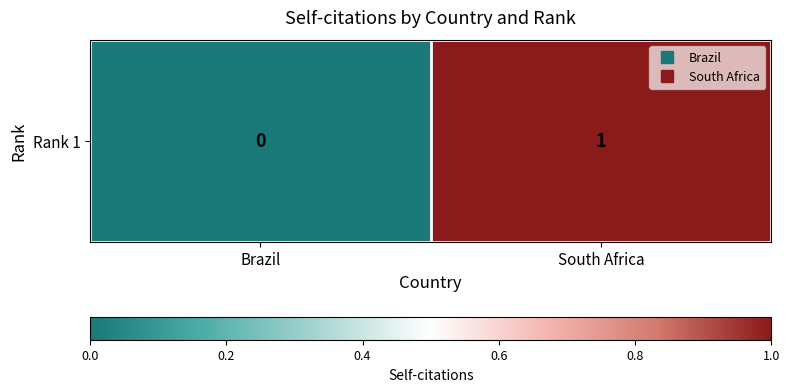

True or false: the data shows 1 at South Africa.

False